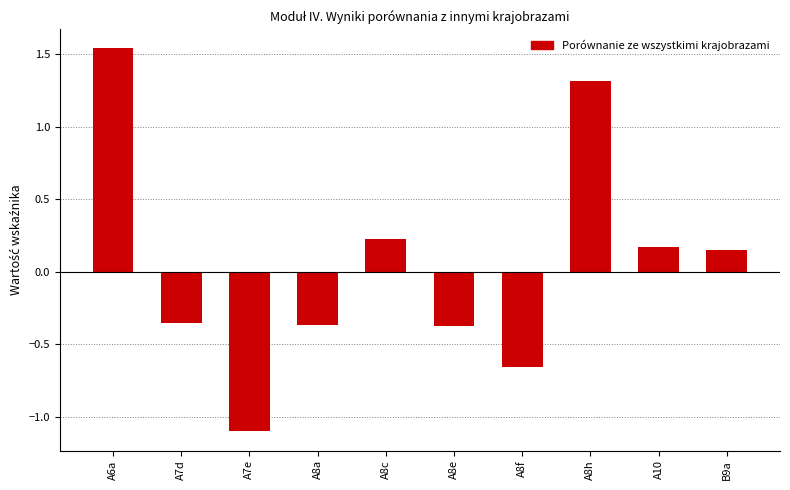

Count the number of categories in the chart.

10